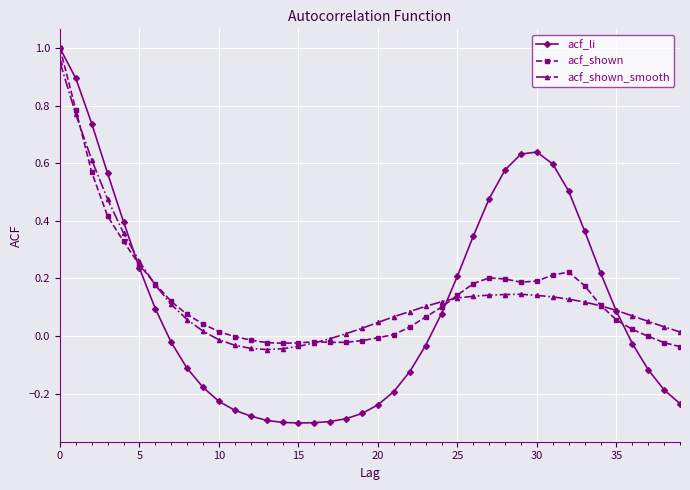

Which series has the largest range (max minus min)?

acf_li